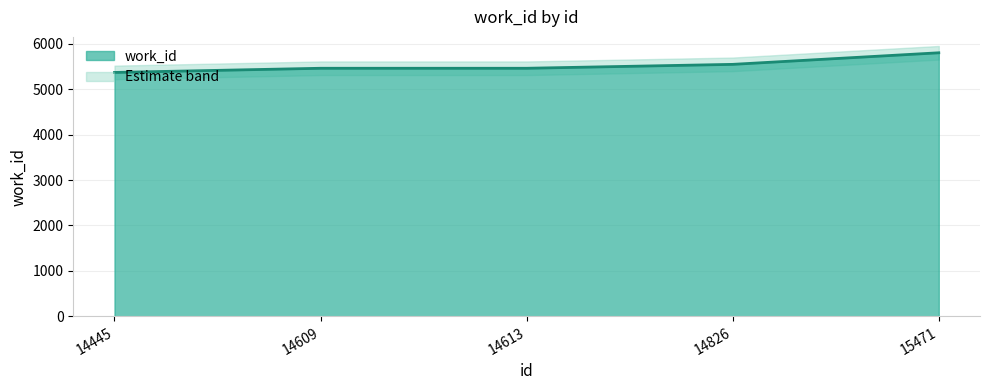

Rank the categories by value from lowest to highest.

14445, 14609, 14613, 14826, 15471